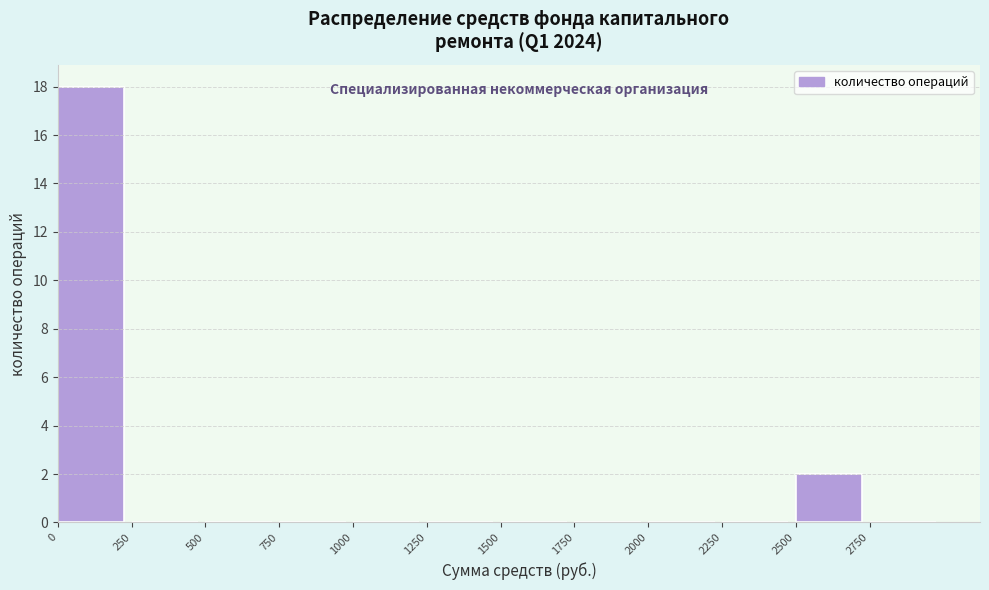

Reading left to right, list every bar in this chart as the range it spans on the x-axis followed by its height. The values are not printed on the chart, so give them approximately, as read against the axis.

0 to 250: 18
250 to 500: 0
500 to 750: 0
750 to 1000: 0
1000 to 1250: 0
1250 to 1500: 0
1500 to 1750: 0
1750 to 2000: 0
2000 to 2250: 0
2250 to 2500: 0
2500 to 2750: 2
2750 to 3000: 0